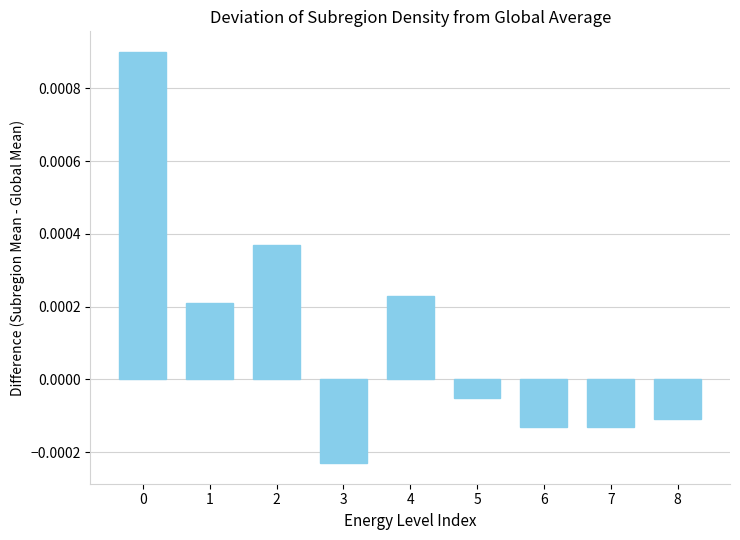

Between 3 and 2, which is larger?

2